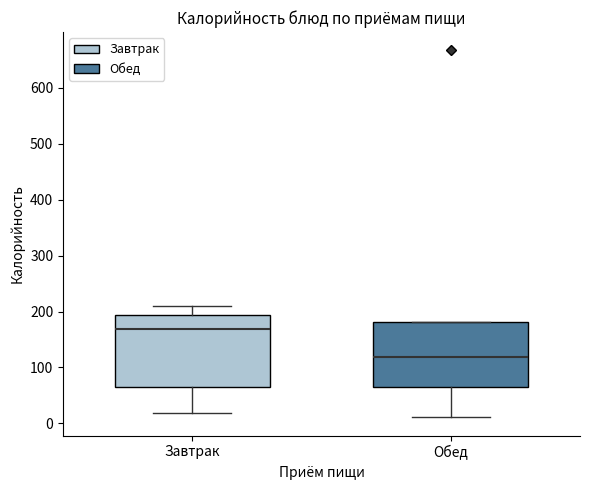

Reading left to right, transcribe this box plot: for each box, give where its median line is, the range the box spans, and where its two whiskers end, as read against the y-axis. The values are not printed on the chart, so give them approximately, as read against the axis.

Завтрак: median 170, box 60 to 190, whiskers 20 to 210
Обед: median 120, box 70 to 180, whiskers 10 to 180